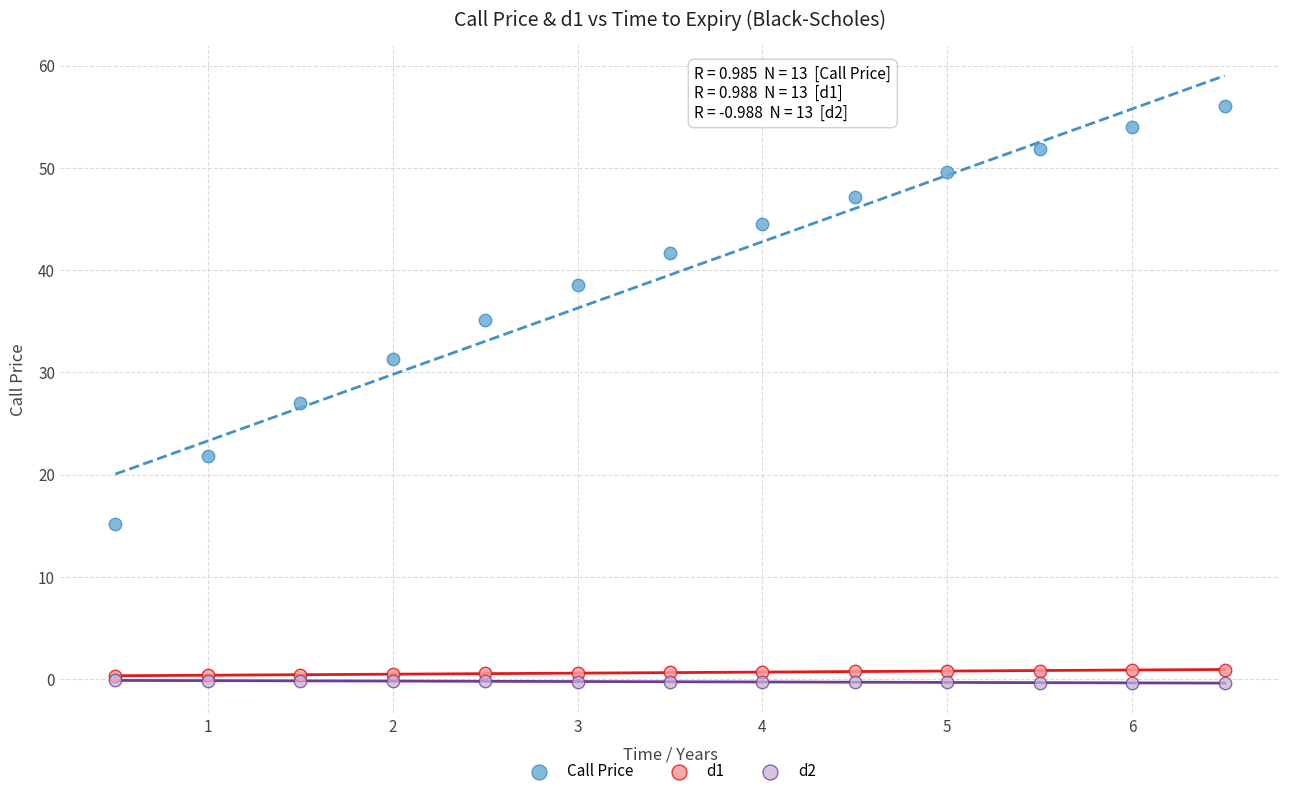

Which series contains the lowest Y value?

d2